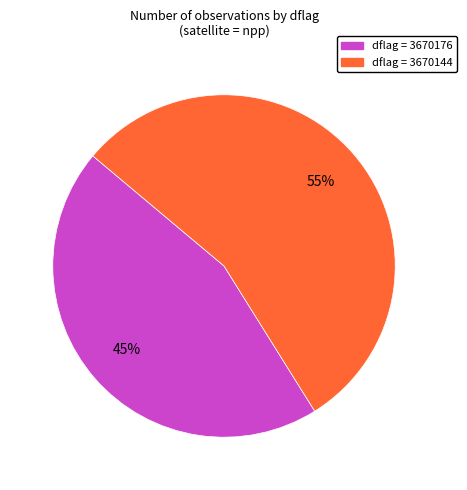

Is there any slice that represents more than half of the pie?

Yes